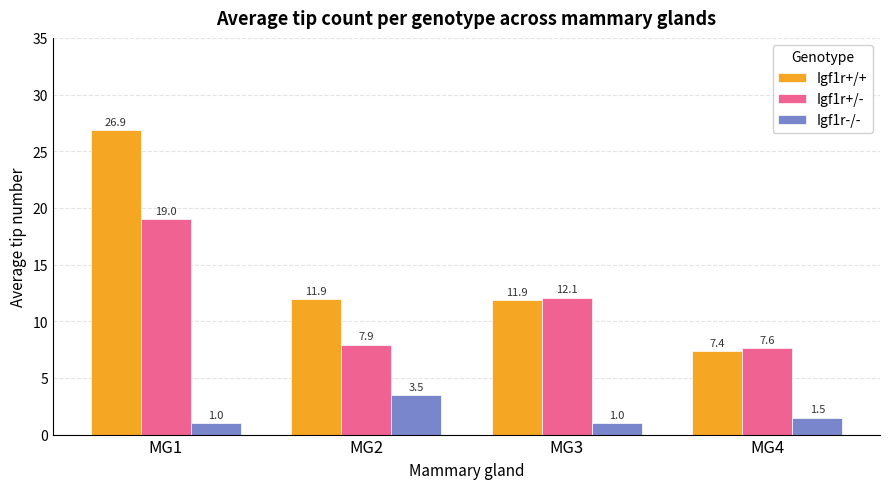

At MG2, list the series in order from largest to smallest.

Igf1r+/+, Igf1r+/-, Igf1r-/-